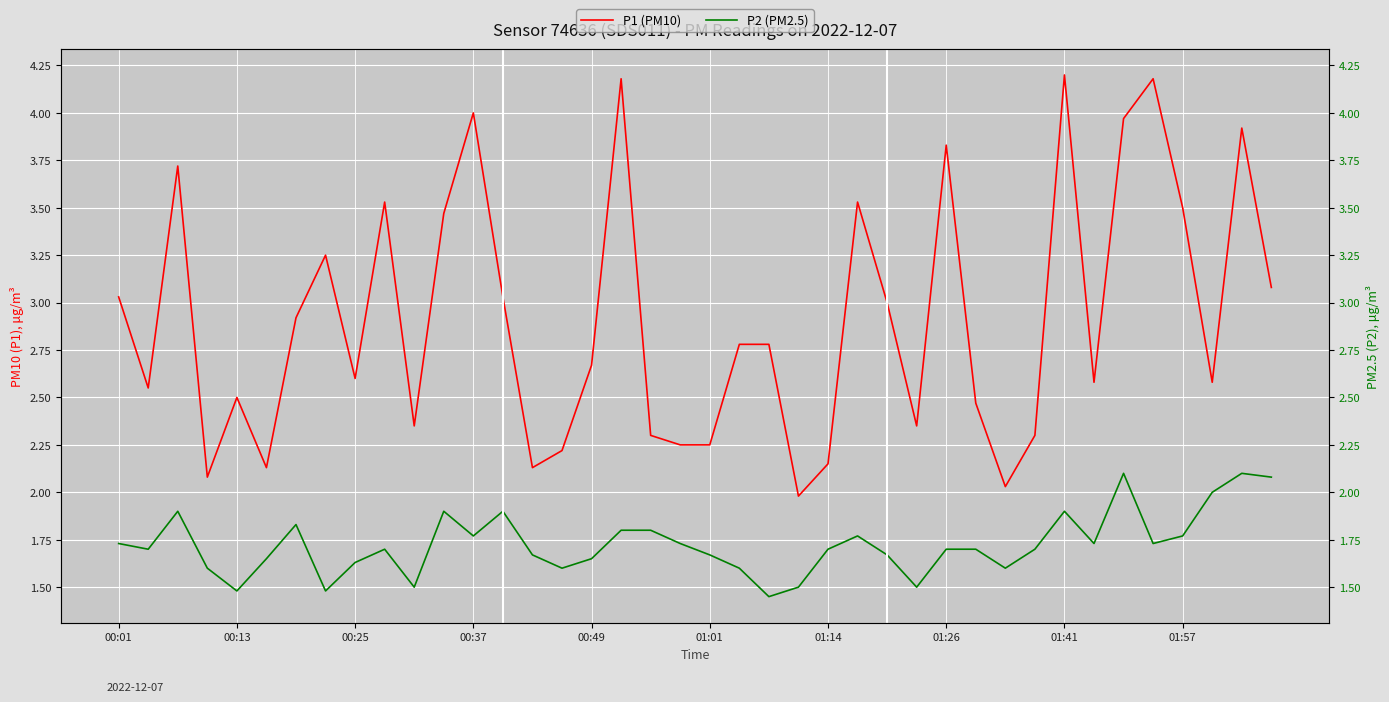

What is the minimum value for P1 (PM10)?

2.0